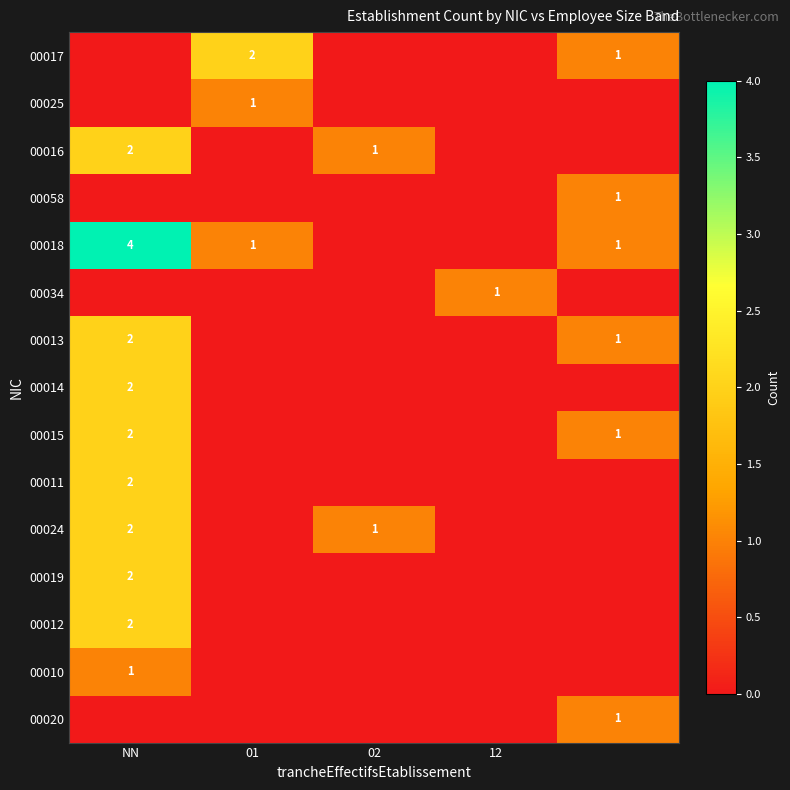

Count the number of data series in this chart.

15